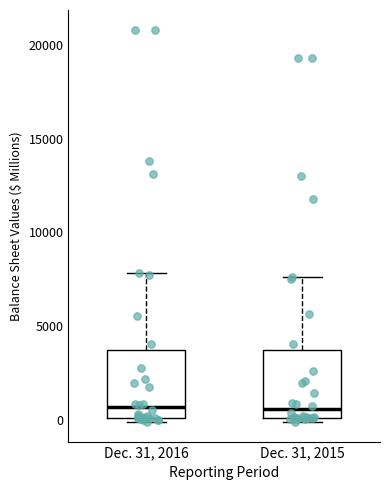

Where is the lower edge of the box for Dec. 31, 2015 on the y-axis? The values are not printed on the chart, so give them approximately, as read against the axis.

0